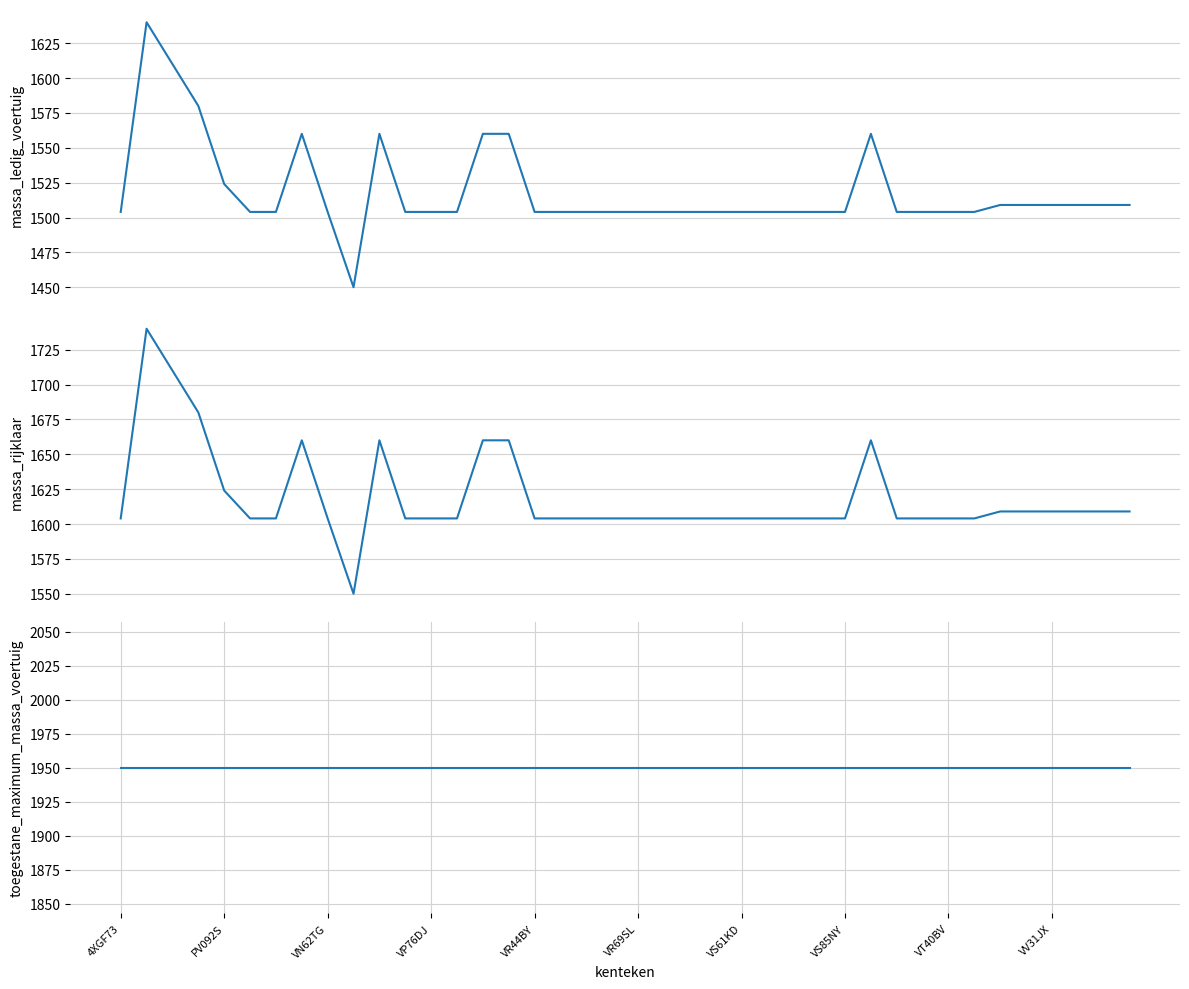

Count the number of categories in the chart.

40